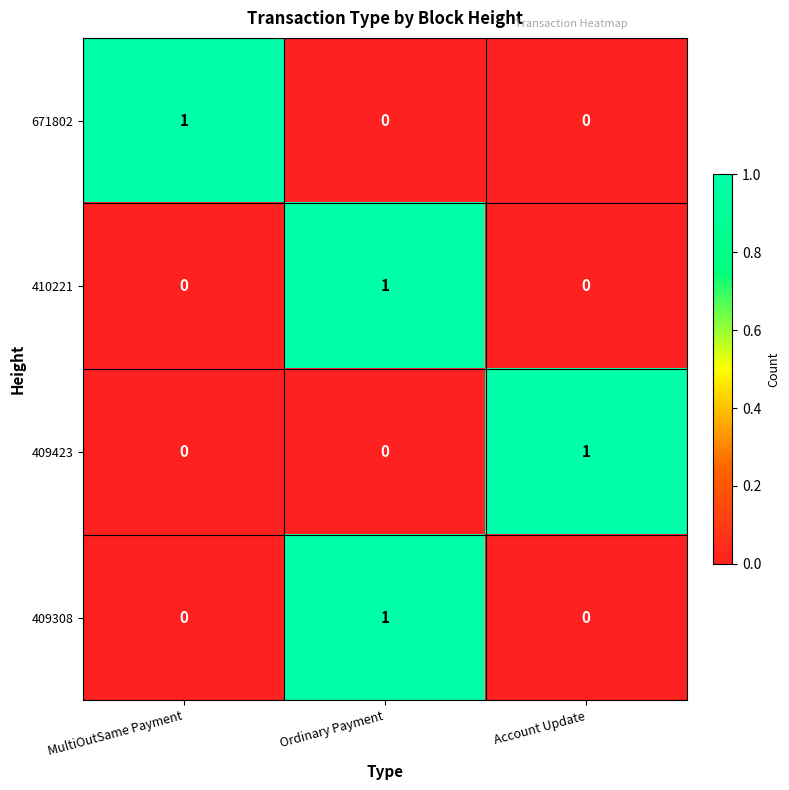

The 409308 series shows 0 at Ordinary Payment. True or false?

False